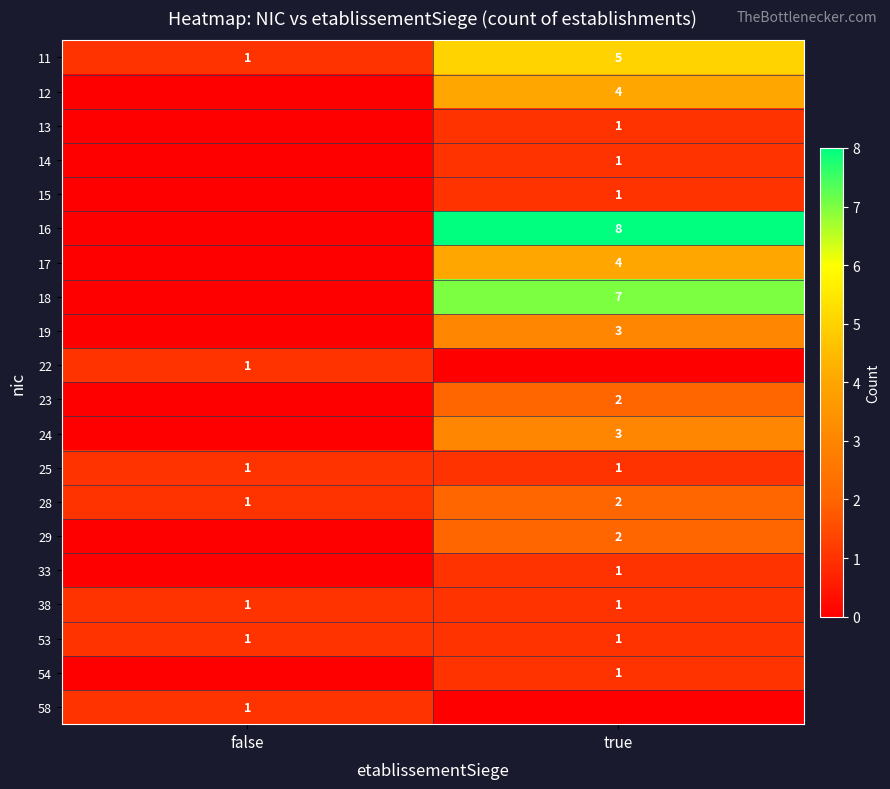

At which category is the sum across all series the highest?

true